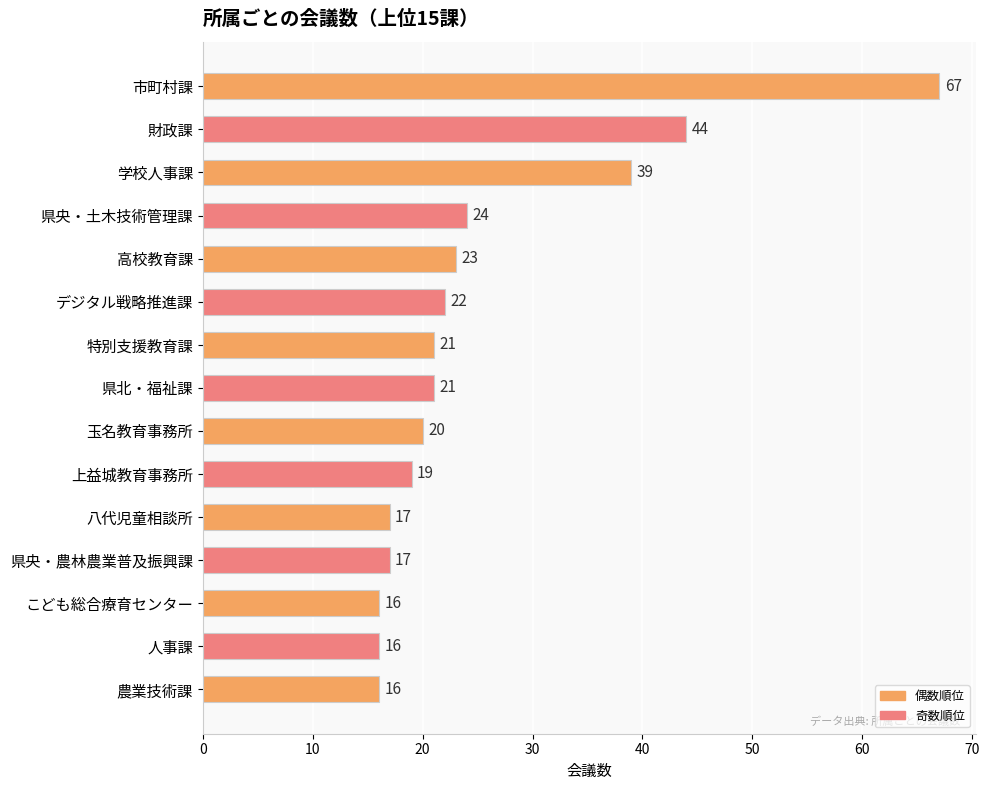

What is the minimum value shown in the chart?

16